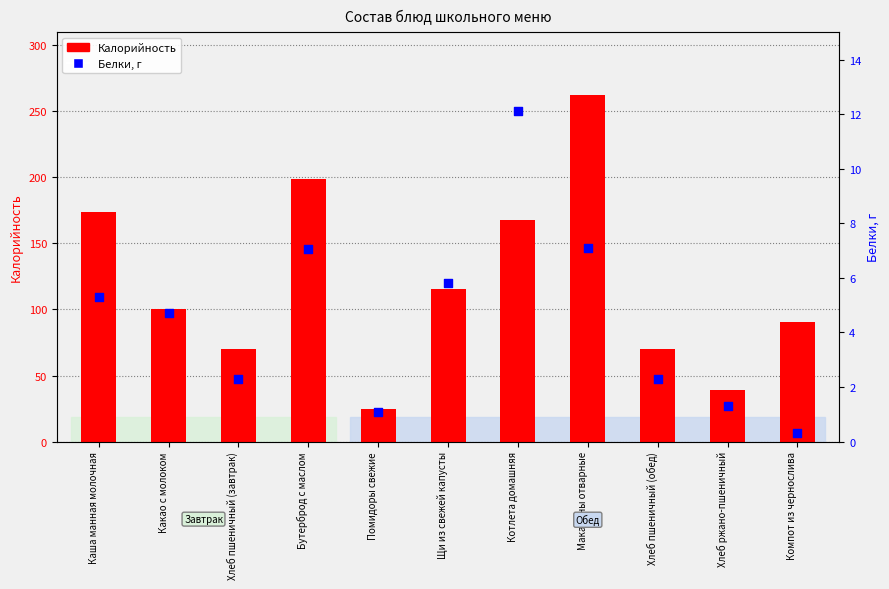

Which series reaches the maximum Y coordinate?

Калорийность